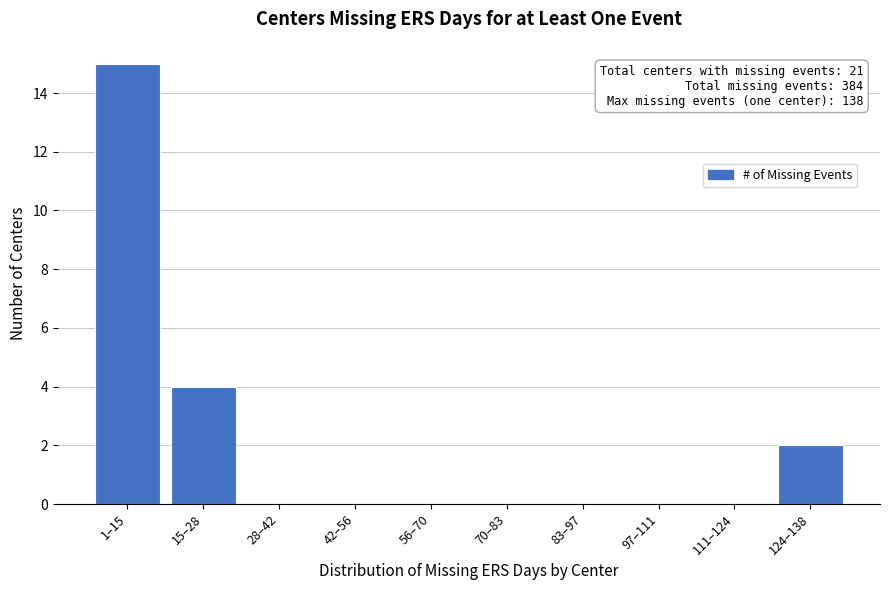

Reading right to left, transcribe all the data shown in this chart.

124–138=2	111–124=0	97–111=0	83–97=0	70–83=0	56–70=0	42–56=0	28–42=0	15–28=4	1–15=15